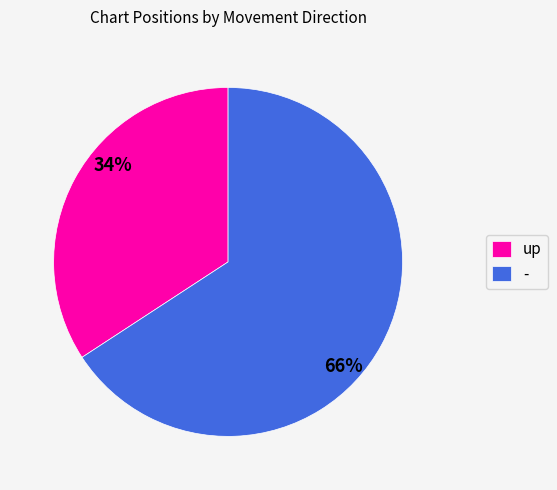

Does any single category account for the majority?

Yes